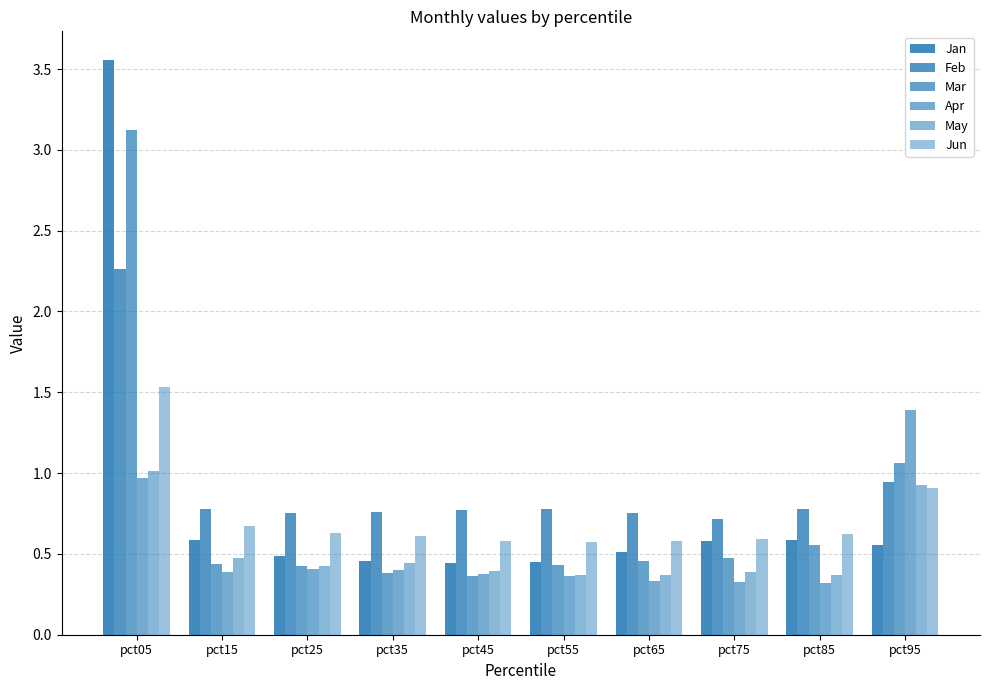

Which category has the highest value in the May series?

pct05